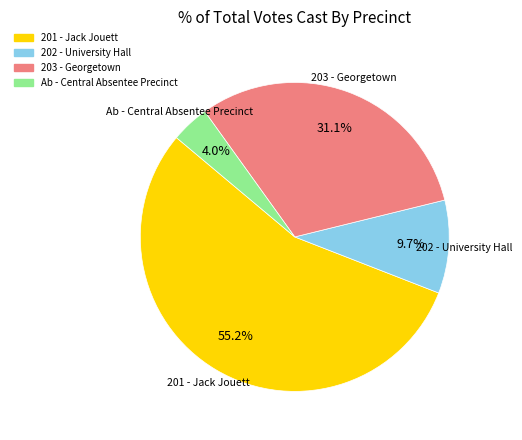

Rank the categories by value from highest to lowest.

201 - Jack Jouett, 203 - Georgetown, 202 - University Hall, Ab - Central Absentee Precinct